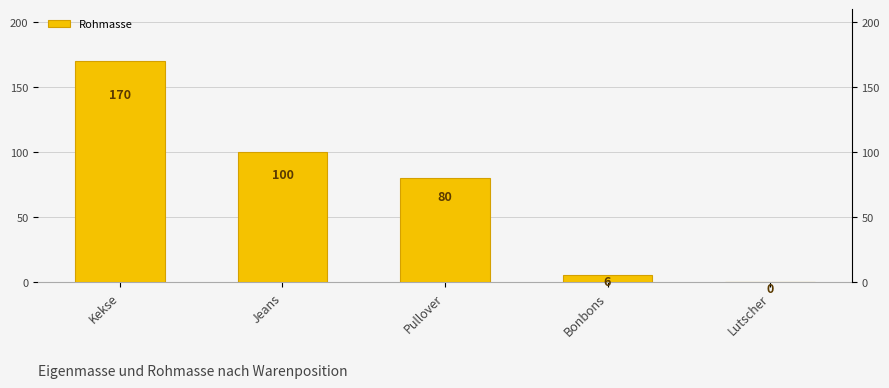

What is the ratio of the value at Pullover to the value at Kekse?

0.5